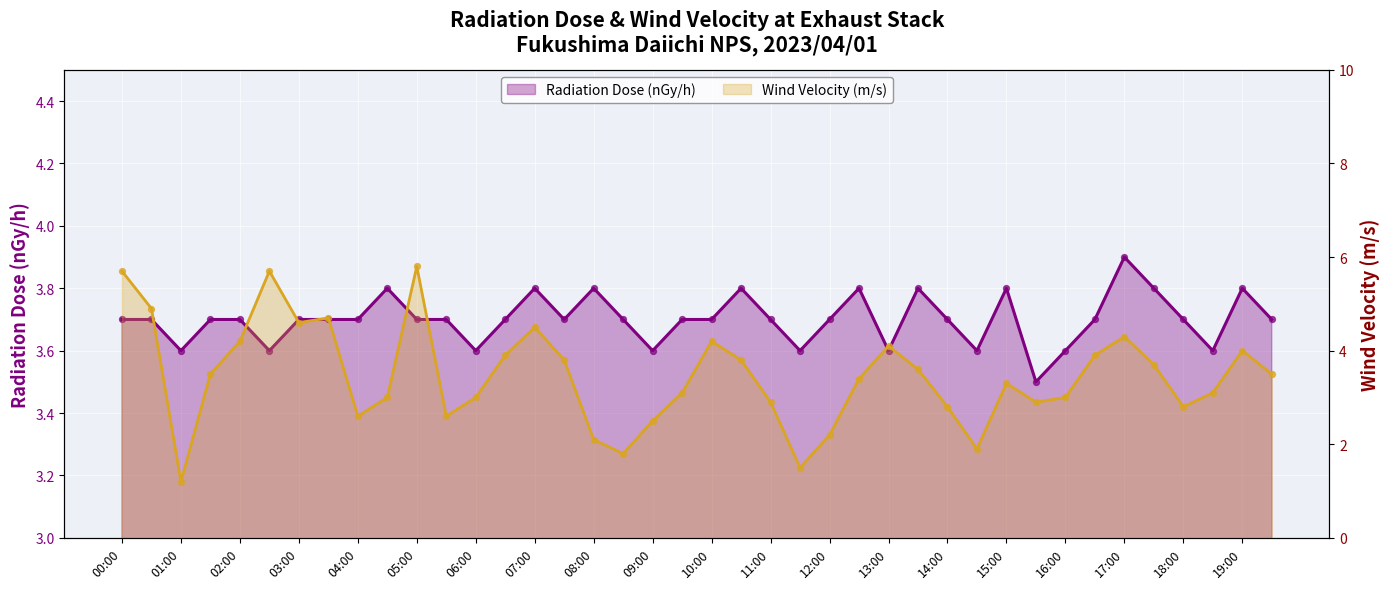

Which series contains the lowest Y value?

Wind Velocity (m/s)